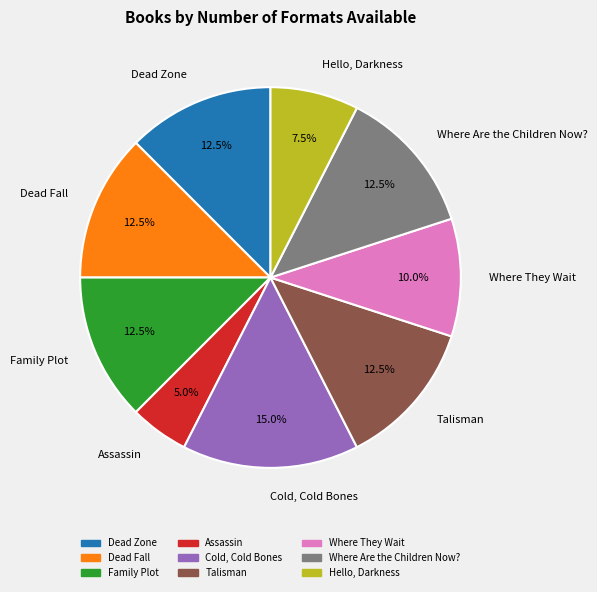

What percentage is NOT represented by Dead Fall?

87.5%